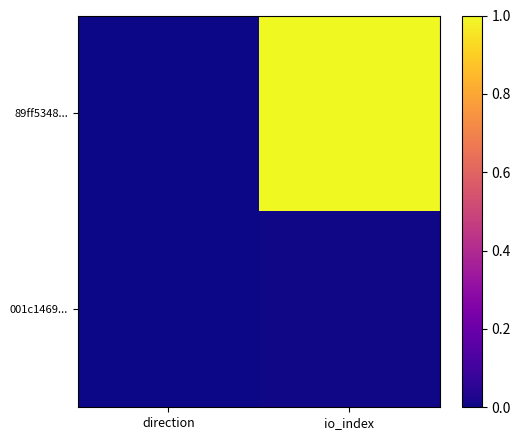

Rank the series by their average value, from highest to lowest.

89ff5348..., 001c1469...